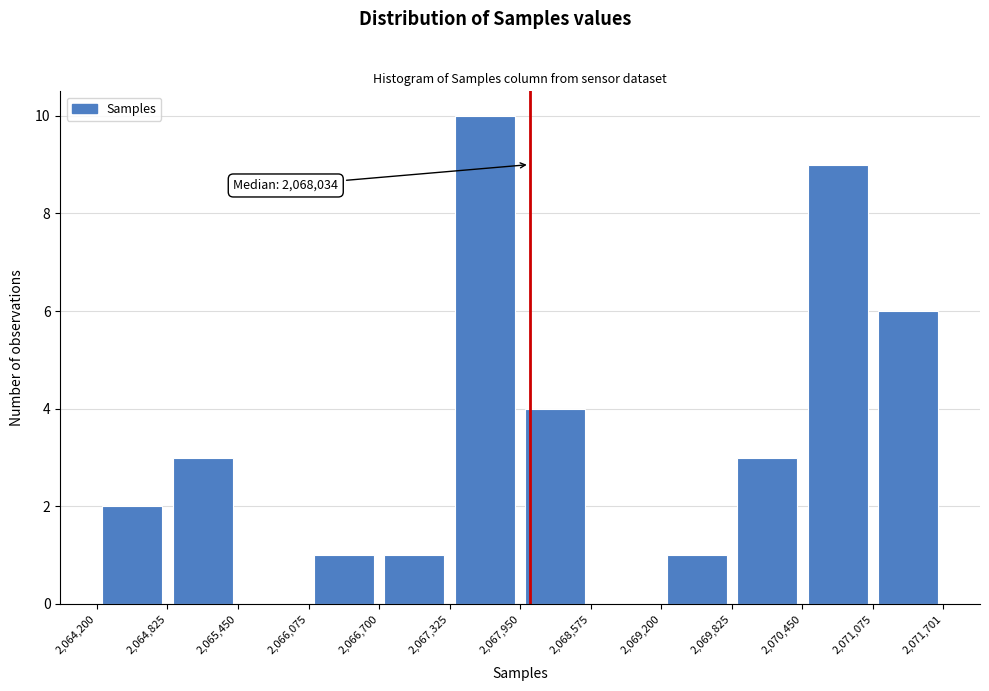

Over which range of the x-axis is the bar tallest?

2,067,325 to 2,067,950